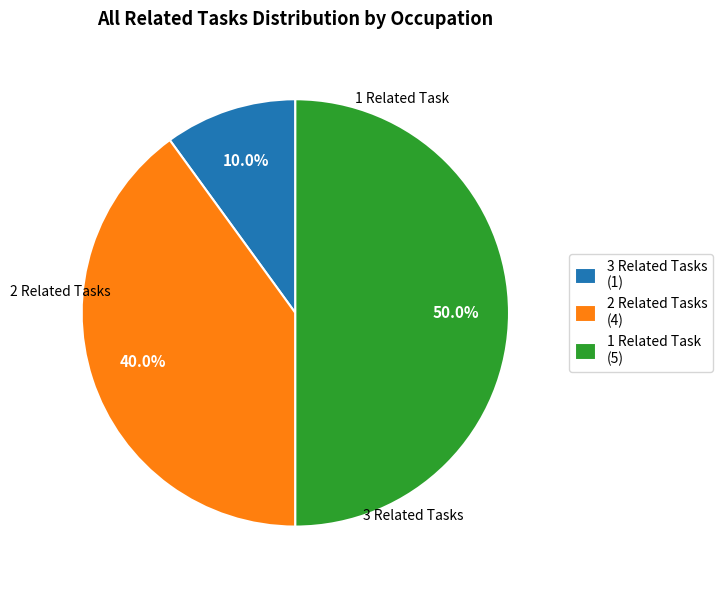

Rank the categories by value from lowest to highest.

3 Related Tasks (1), 2 Related Tasks (4), 1 Related Task (5)